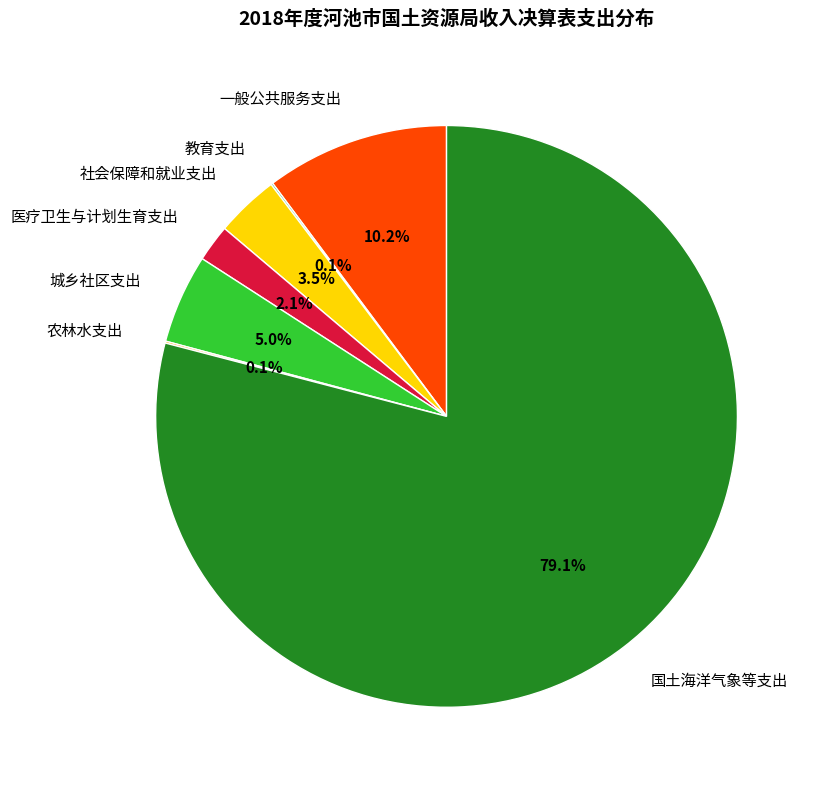

How much of the chart is everything except 社会保障和就业支出?

96.5%